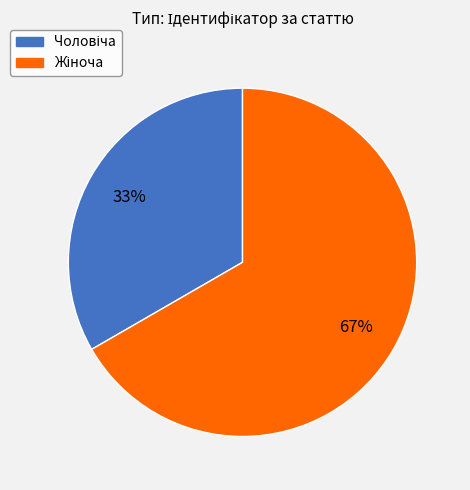

How many segments does this pie chart have?

2